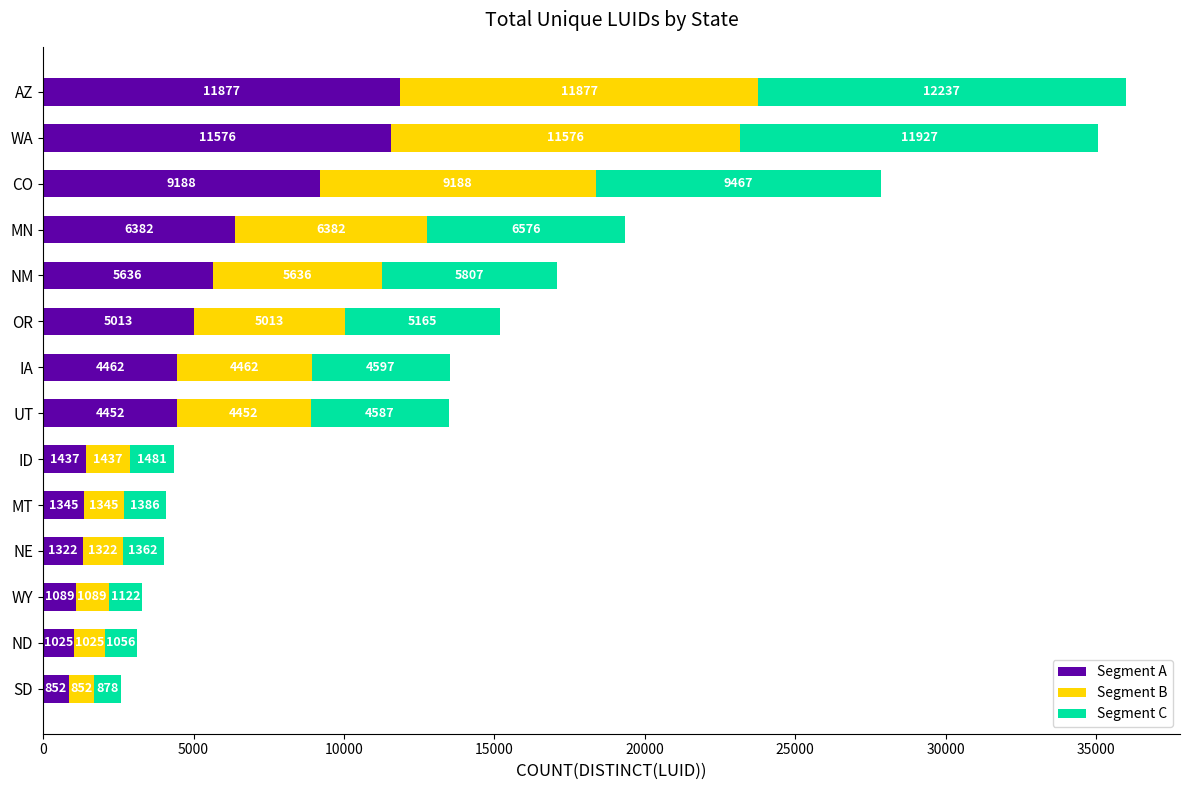

Rank the categories by Segment A value from highest to lowest.

AZ, WA, CO, MN, NM, OR, IA, UT, ID, MT, NE, WY, ND, SD